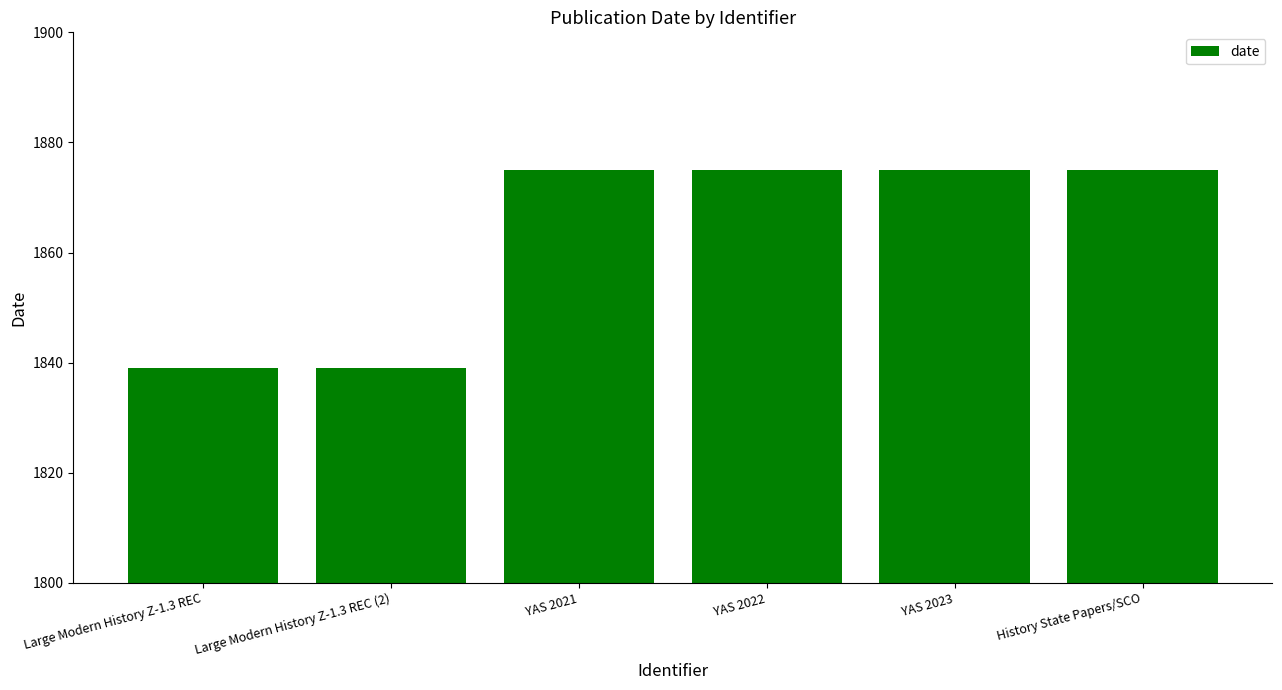

True or false: the data shows 567 at YAS 2021.

False